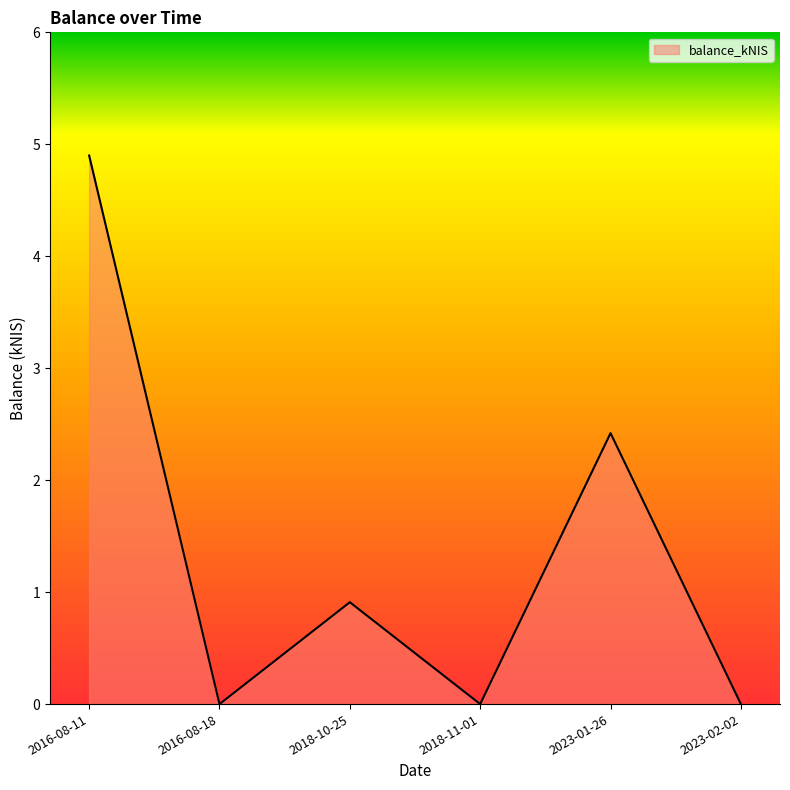

Reading left to right, transcribe all the data shown in this chart.

4.9	0.0	0.9	0.0	2.4	0.0